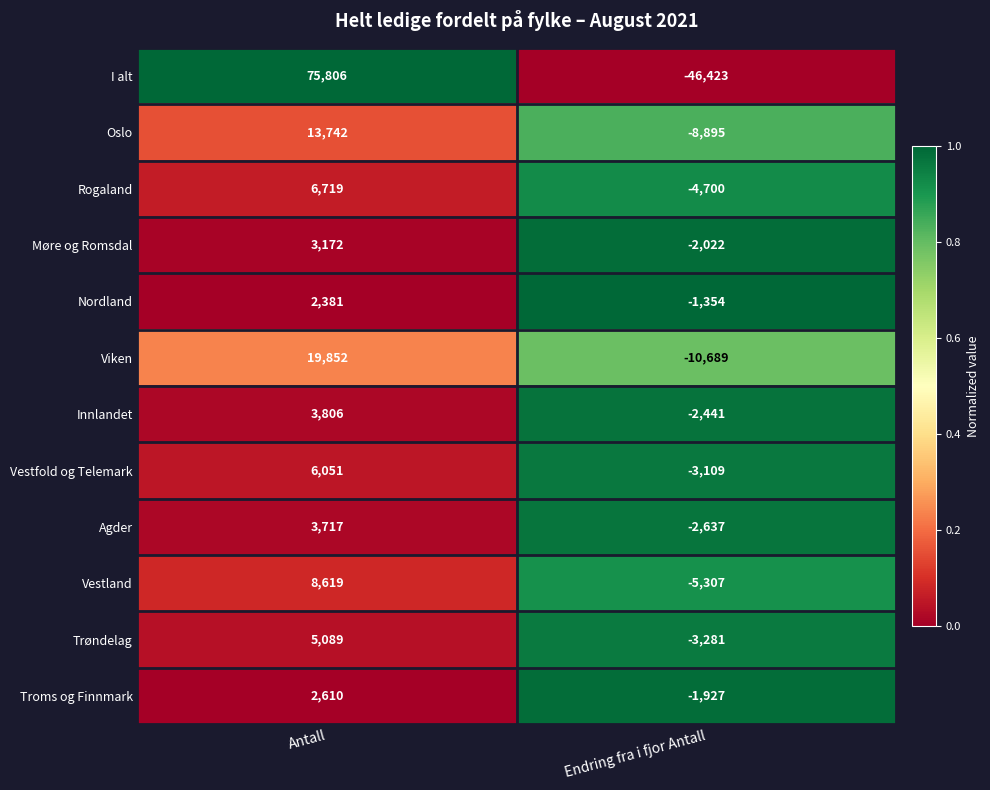

Reading left to right, extract all data points from this chart.

I alt: 75806	-46423
Oslo: 13742	-8895
Rogaland: 6719	-4700
Møre og Romsdal: 3172	-2022
Nordland: 2381	-1354
Viken: 19852	-10689
Innlandet: 3806	-2441
Vestfold og Telemark: 6051	-3109
Agder: 3717	-2637
Vestland: 8619	-5307
Trøndelag: 5089	-3281
Troms og Finnmark: 2610	-1927